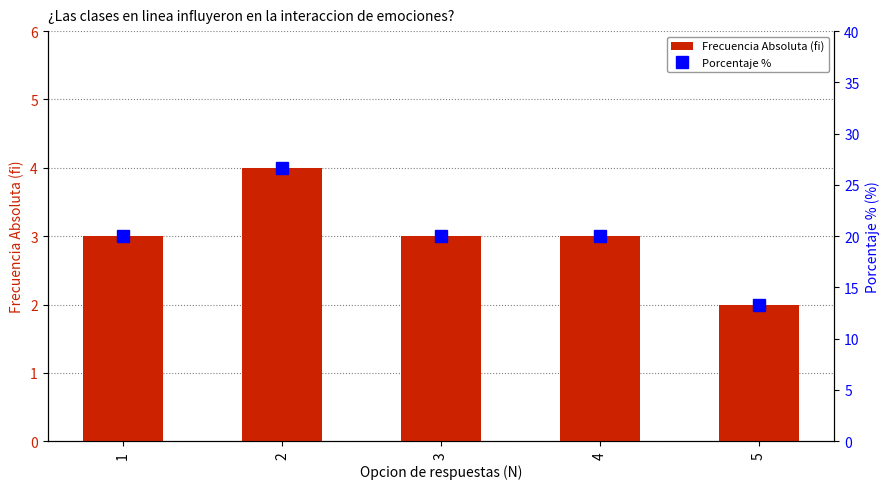

What is the difference between the Frecuencia Absoluta (fi) values at 3 and 2?

1